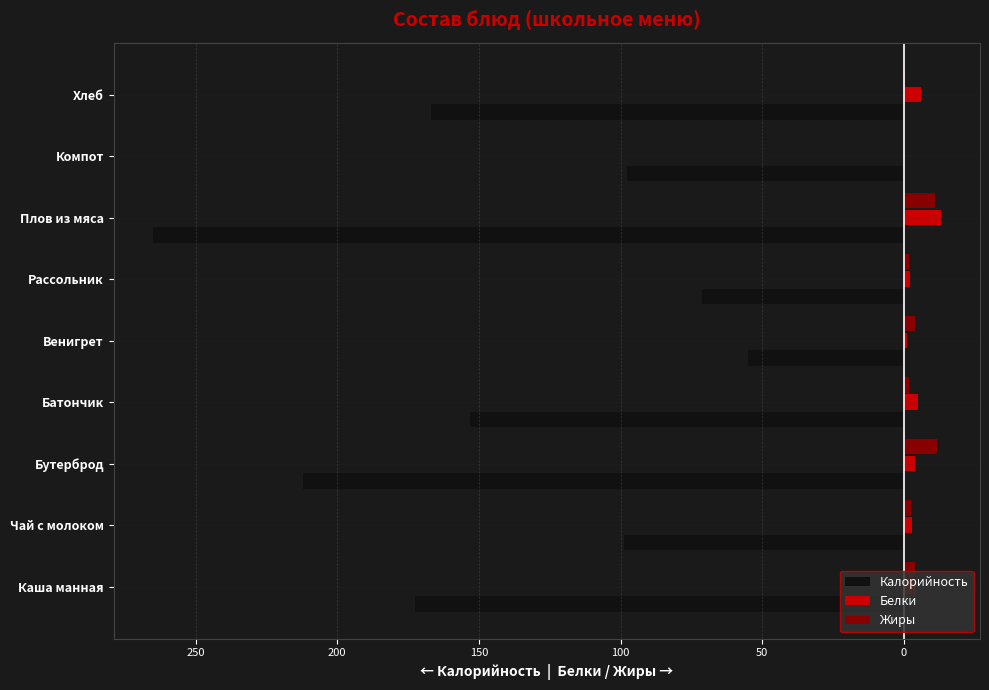

Reading right to left, list all the values displayed in this chart.

Калорийность: -167.0	-97.6	-265.0	-71.2	-55.0	-153.0	-212.0	-98.9	-172.7
Белки: 6.0	0.2	13.0	2.2	1.0	5.0	3.8	3.0	4.4
Жиры: 0.6	0.0	11.0	2.0	4.0	2.0	11.7	2.6	4.0